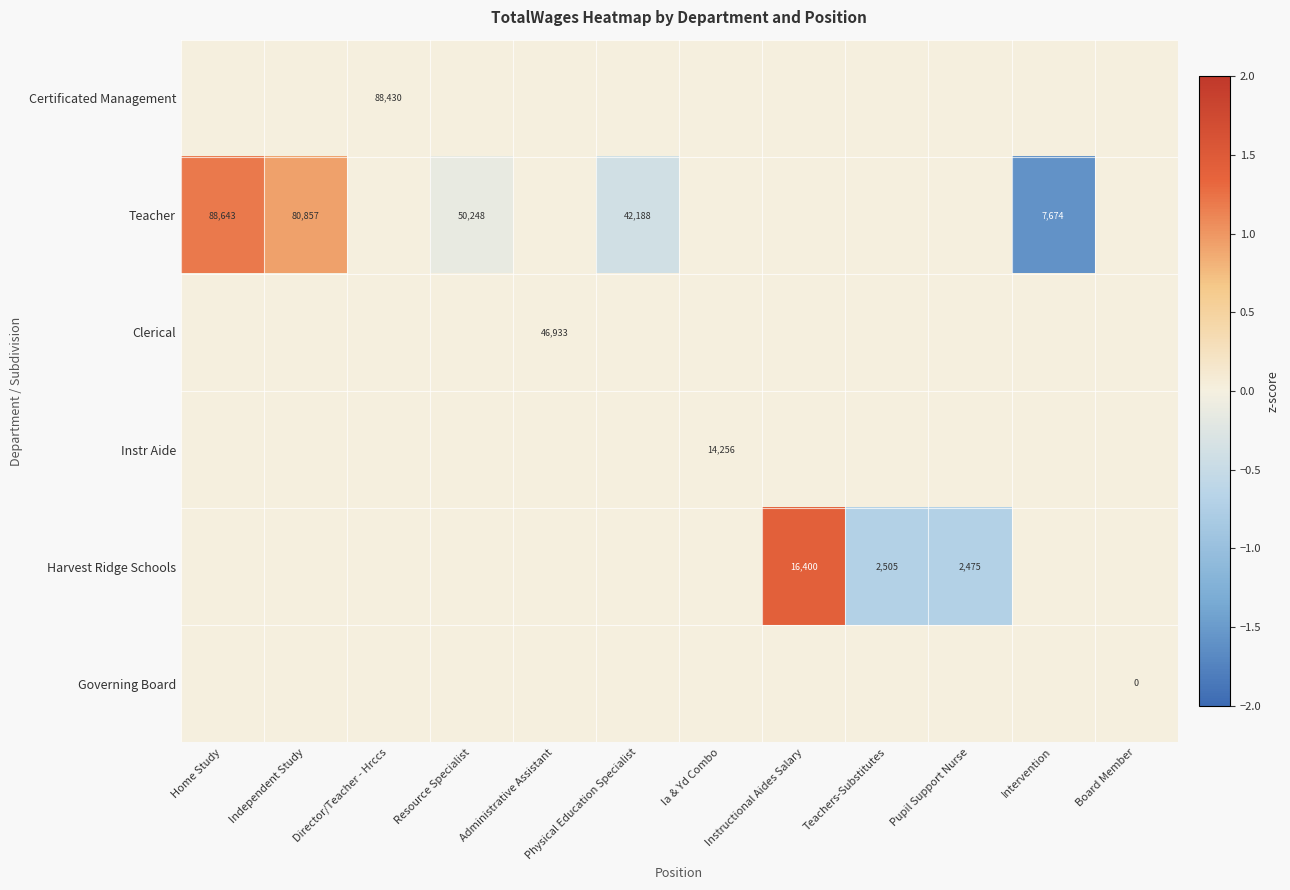

The Instr Aide series shows 9541 at Ia & Yd Combo. True or false?

False